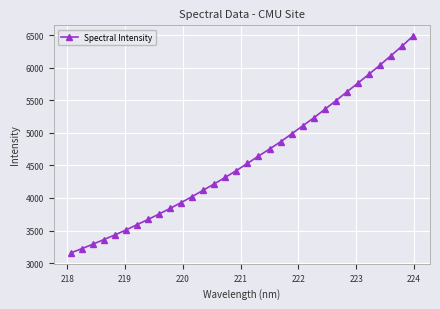

What is the minimum value shown in the chart?

3155.4